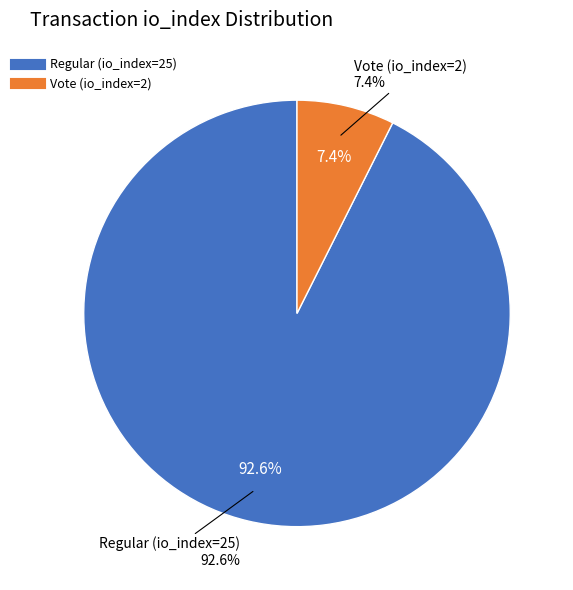

To the nearest percent, what is the difference between the largest and smallest slice percentages?

85%